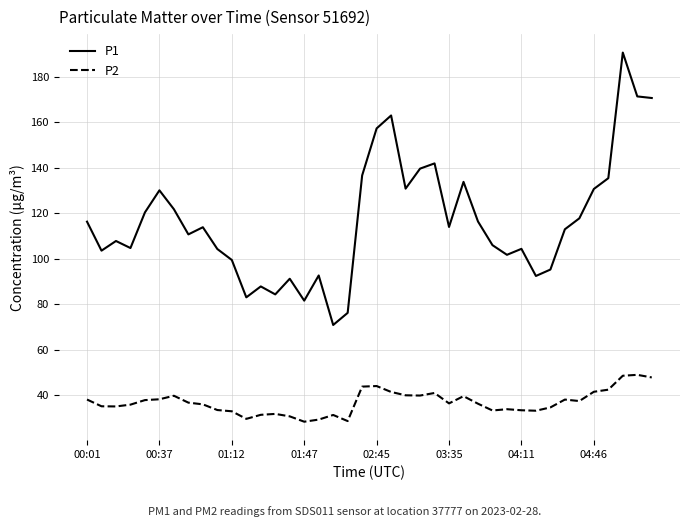

In P2, how many points are lower than both neighbors (excluding endpoints)?

9